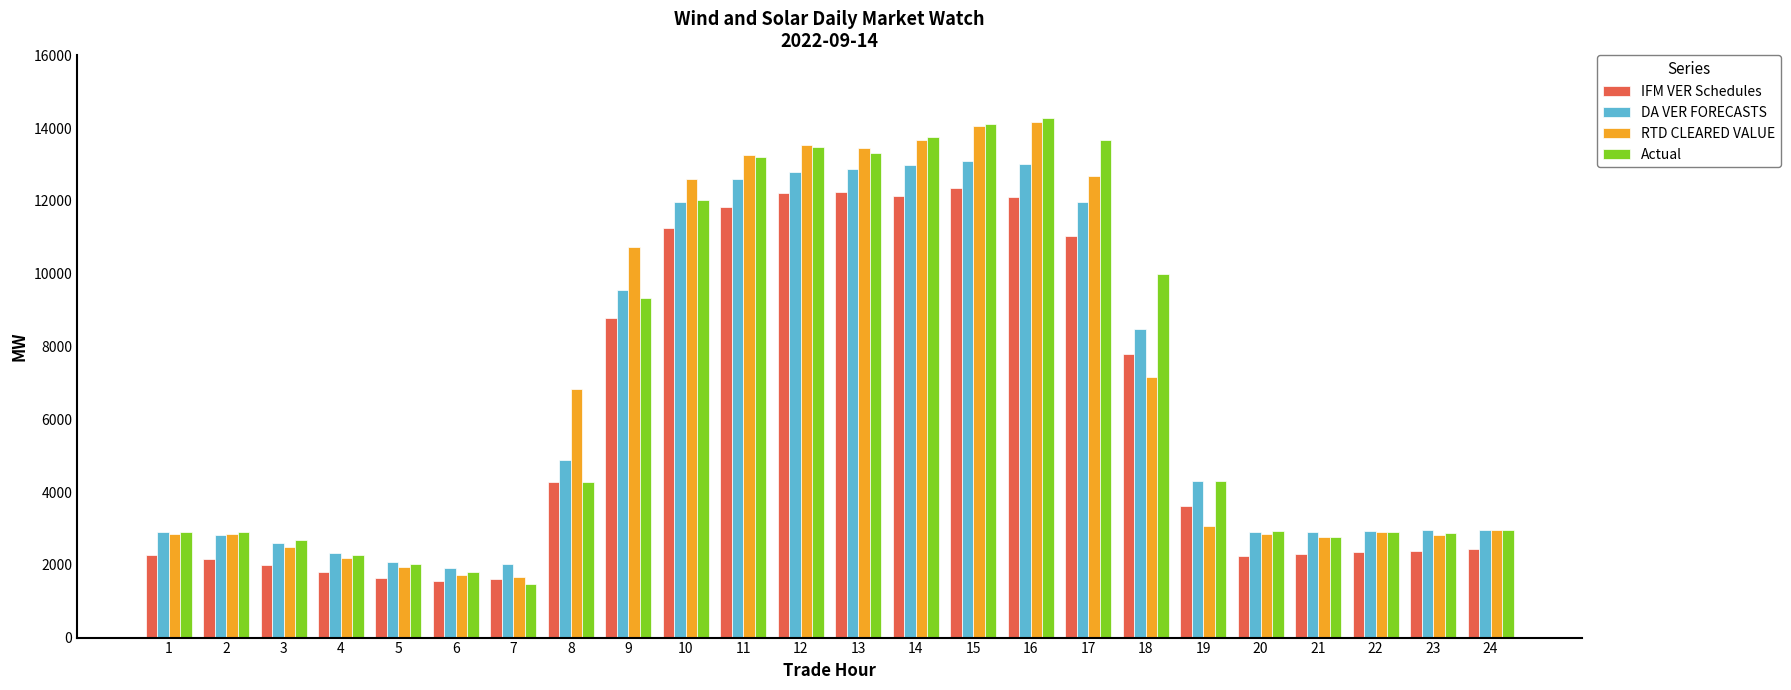

The RTD CLEARED VALUE series shows 3064.3 at 19. True or false?

True